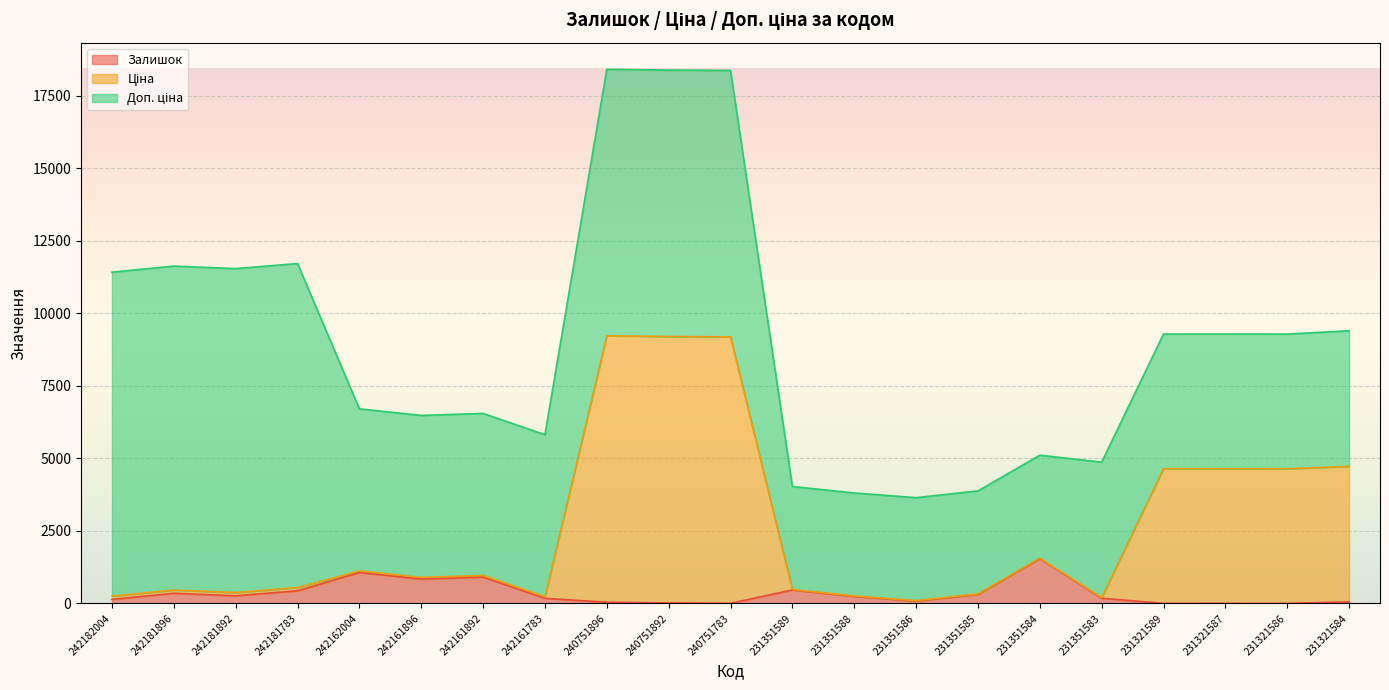

How many values in the Ціна series are below 896?

10